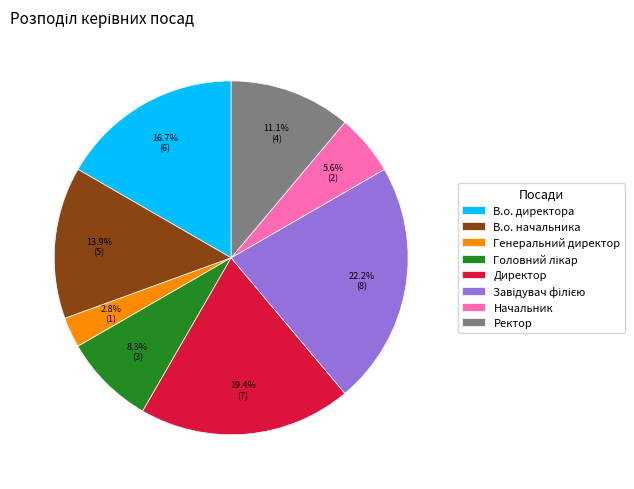

What percentage is NOT represented by В.о. начальника?

86.1%